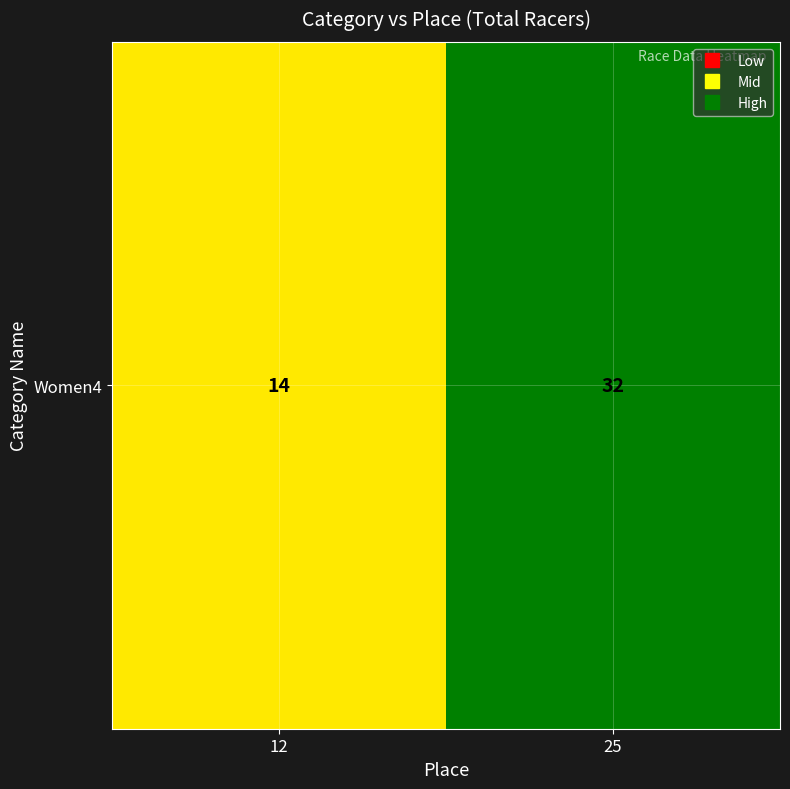

List the labels in order of value, largest first.

25, 12